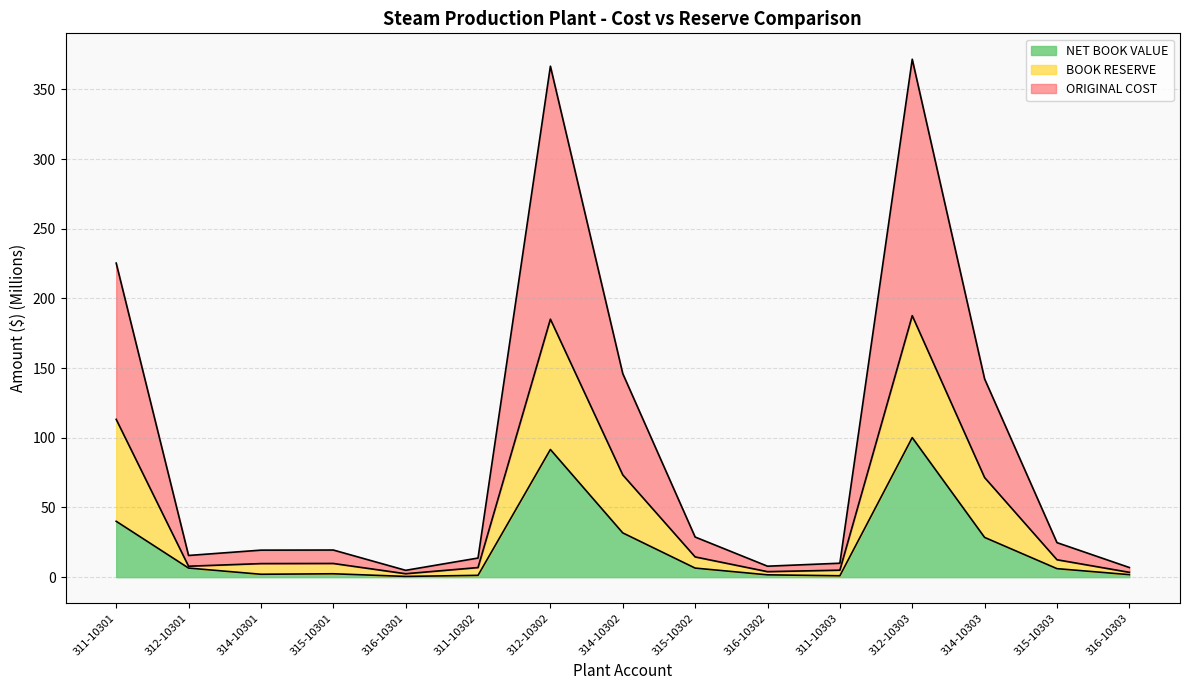

Reading left to right, extract all data points from this chart.

ORIGINAL COST: 311-10301=225.3	312-10301=15.6	314-10301=19.4	315-10301=19.5	316-10301=4.9	311-10302=13.7	312-10302=366.6	314-10302=146.0	315-10302=28.8	316-10302=7.9	311-10303=10.0	312-10303=371.6	314-10303=142.2	315-10303=24.8	316-10303=6.9
BOOK RESERVE: 311-10301=113.2	312-10301=7.9	314-10301=9.7	315-10301=9.8	316-10301=2.5	311-10302=6.9	312-10302=185.1	314-10302=73.4	315-10302=14.5	316-10302=4.0	311-10303=5.0	312-10303=187.6	314-10303=71.5	315-10303=12.5	316-10303=3.5
NET BOOK VALUE: 311-10301=40.1	312-10301=6.5	314-10301=2.1	315-10301=2.5	316-10301=0.6	311-10302=1.3	312-10302=91.6	314-10302=31.8	315-10302=6.5	316-10302=1.7	311-10303=1.0	312-10303=100.1	314-10303=28.5	315-10303=6.1	316-10303=1.8